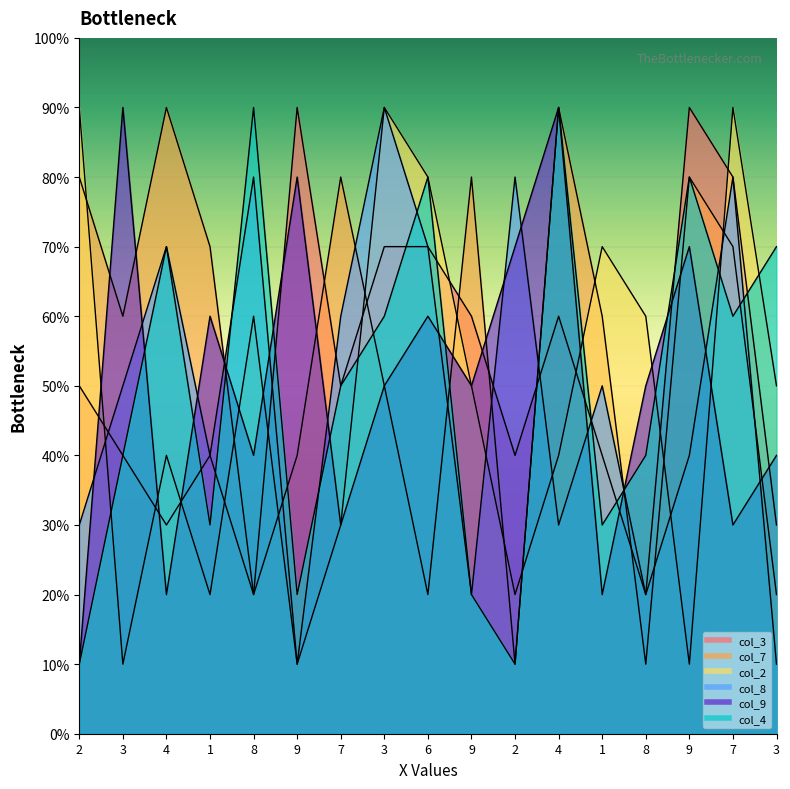

Reading left to right, transcribe all the data shown in this chart.

col_3: 2=50	3=40	4=30	1=40	8=20	9=90	7=50	3=70	6=70	9=60	2=40	4=60	1=40	8=20	9=90	7=80	3=30
col_7: 2=80	3=60	4=90	1=70	8=20	9=40	7=80	3=50	6=20	9=80	2=10	4=90	1=60	8=10	9=80	7=70	3=20
col_2: 2=90	3=10	4=40	1=20	8=60	9=10	7=30	3=90	6=80	9=50	2=20	4=40	1=70	8=60	9=10	7=90	3=50
col_8: 2=30	3=50	4=70	1=40	8=80	9=10	7=60	3=90	6=70	9=20	2=80	4=30	1=50	8=20	9=40	7=80	3=10
col_9: 2=10	3=90	4=20	1=60	8=40	9=80	7=30	3=50	6=60	9=50	2=70	4=90	1=20	8=50	9=70	7=30	3=40
col_4: 2=10	3=40	4=70	1=30	8=90	9=20	7=50	3=60	6=80	9=20	2=10	4=90	1=30	8=40	9=80	7=60	3=70